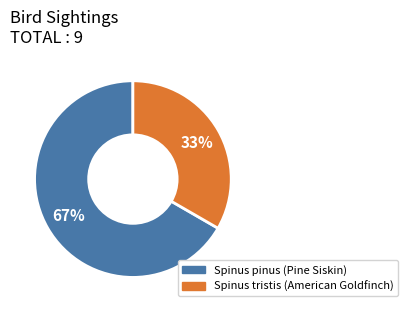

Which has a higher value, Spinus pinus (Pine Siskin) or Spinus tristis (American Goldfinch)?

Spinus pinus (Pine Siskin)